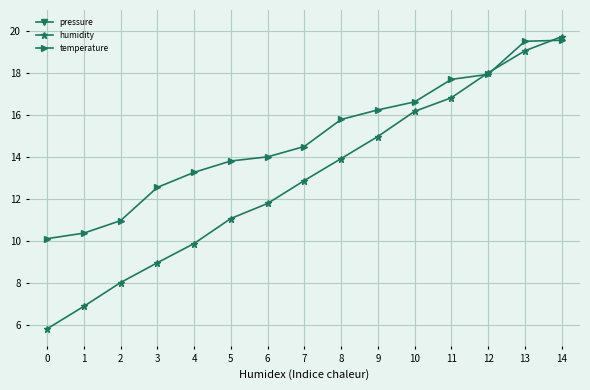

Is it true that temperature equals 25.4 at 13?

False